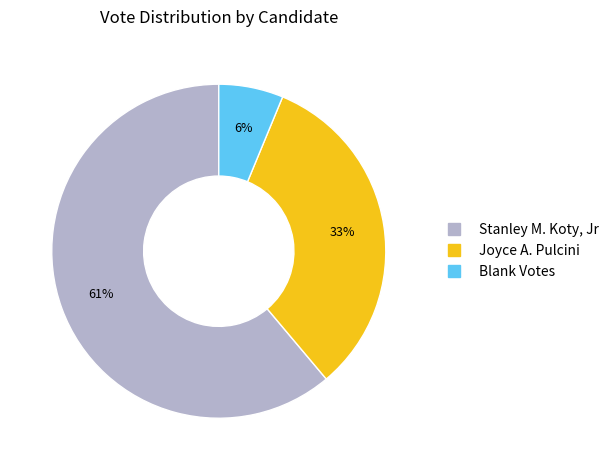

Is there a majority slice in this chart?

Yes